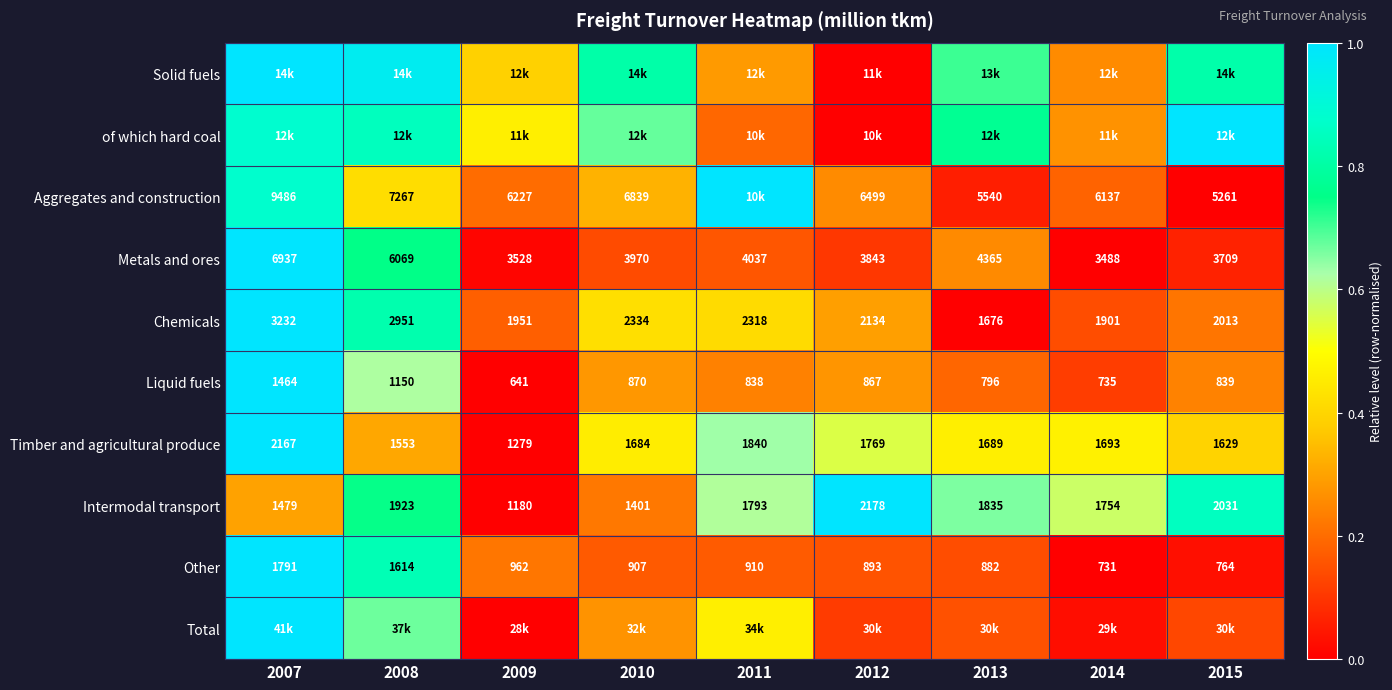

Which has a higher value, 2009 or 2008?

2008